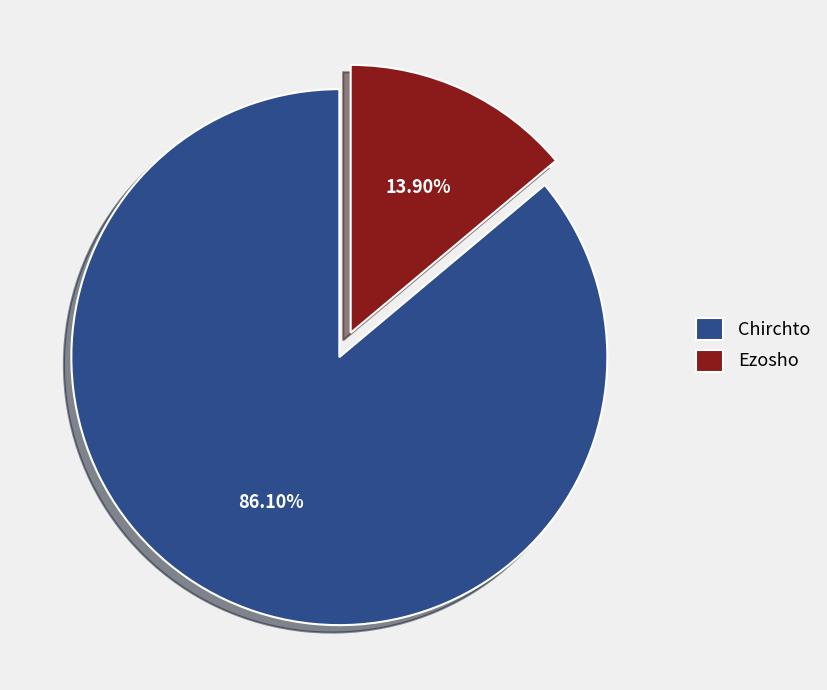

How much of the chart is everything except Ezosho?

86.1%